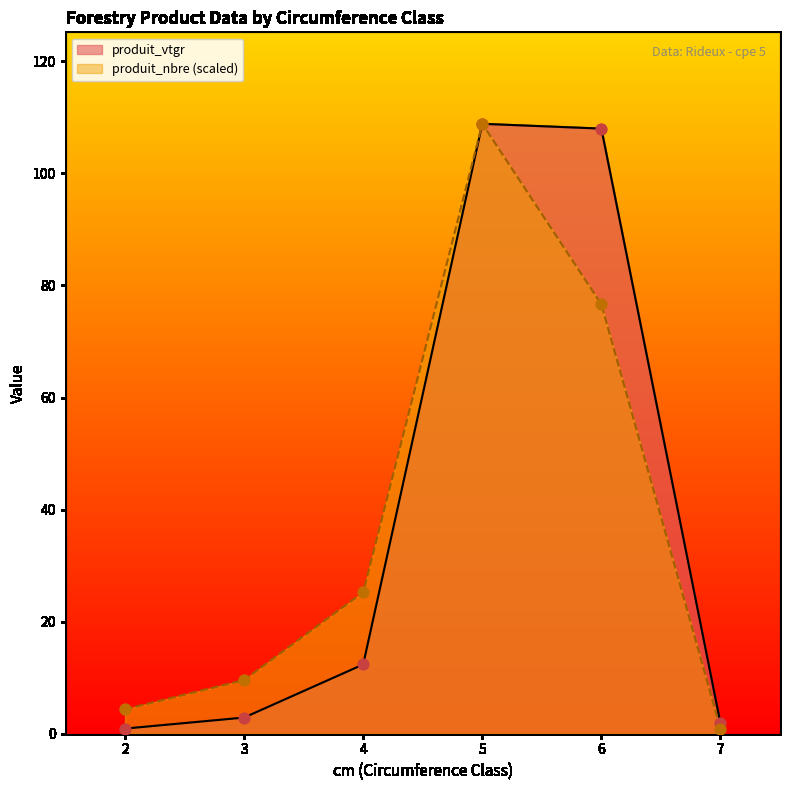

Which series reaches the maximum Y coordinate?

produit_vtgr